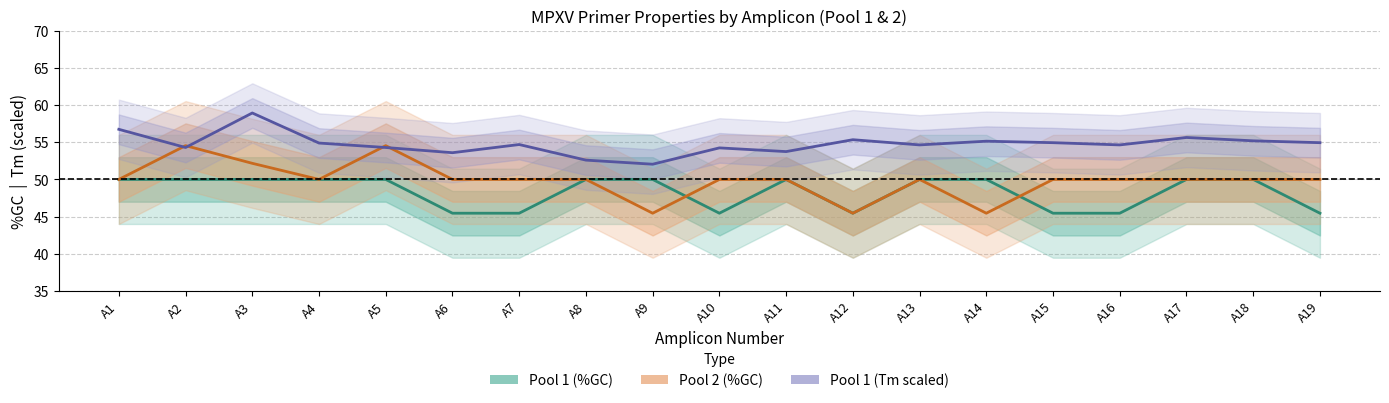

Count the number of data series in this chart.

3